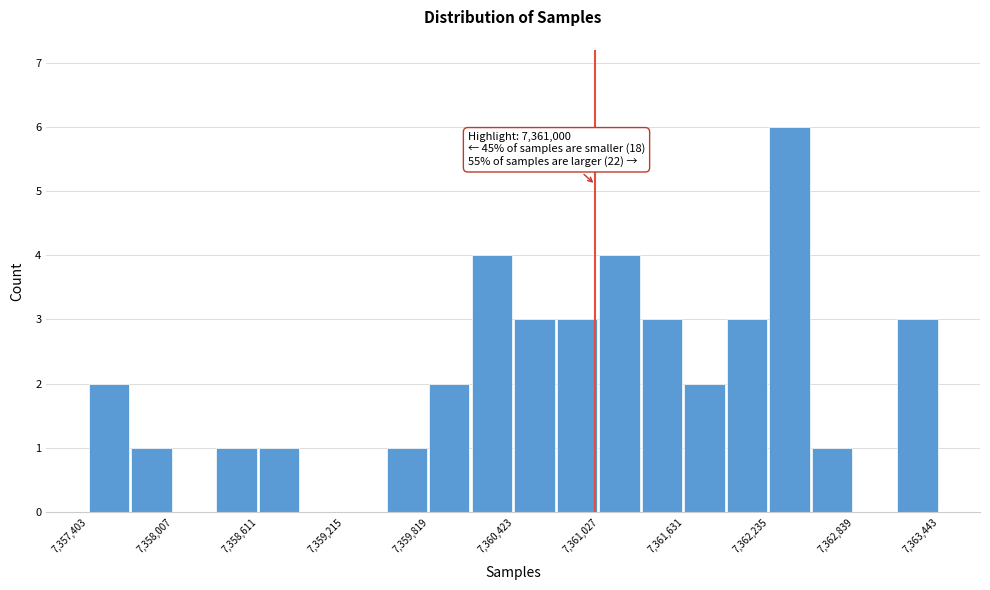

Read against the x-axis, roughly where is the centre of the tallest bar?

7362400